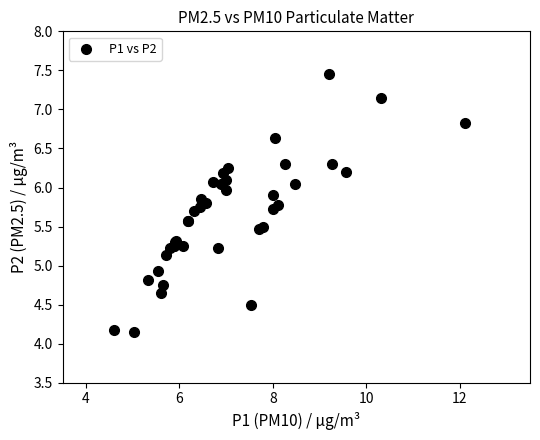

What Y value in the scatter plot is closest to 5?

4.9